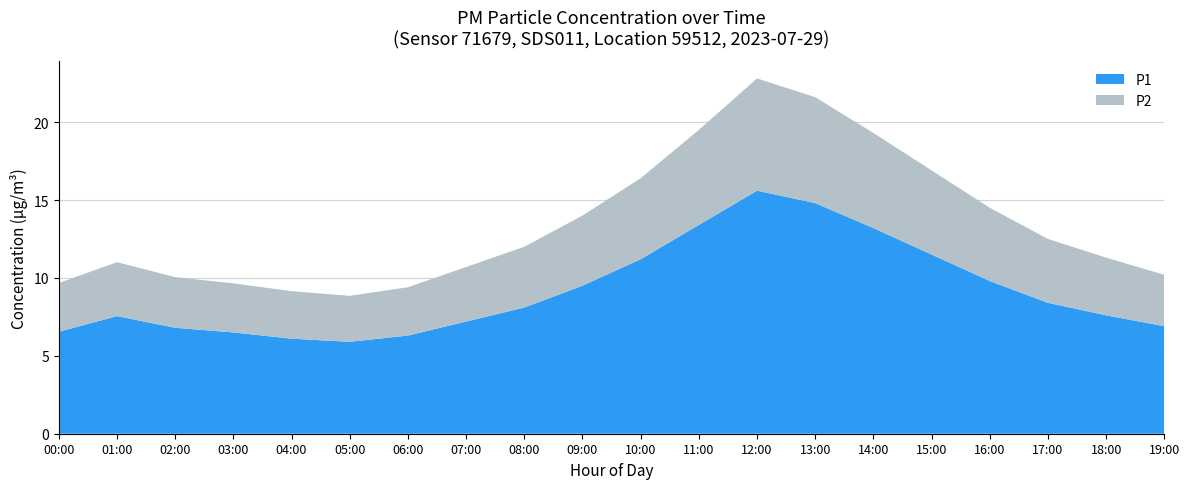

What is the maximum value for P1?

15.6